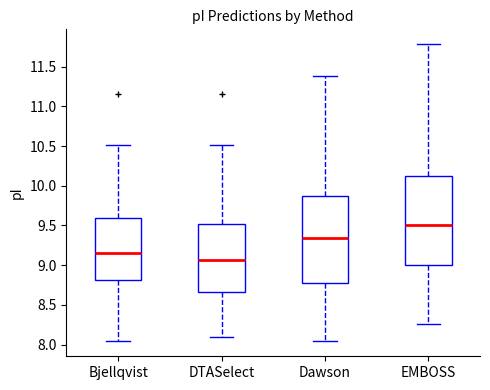

Which box's median line is the highest?

EMBOSS